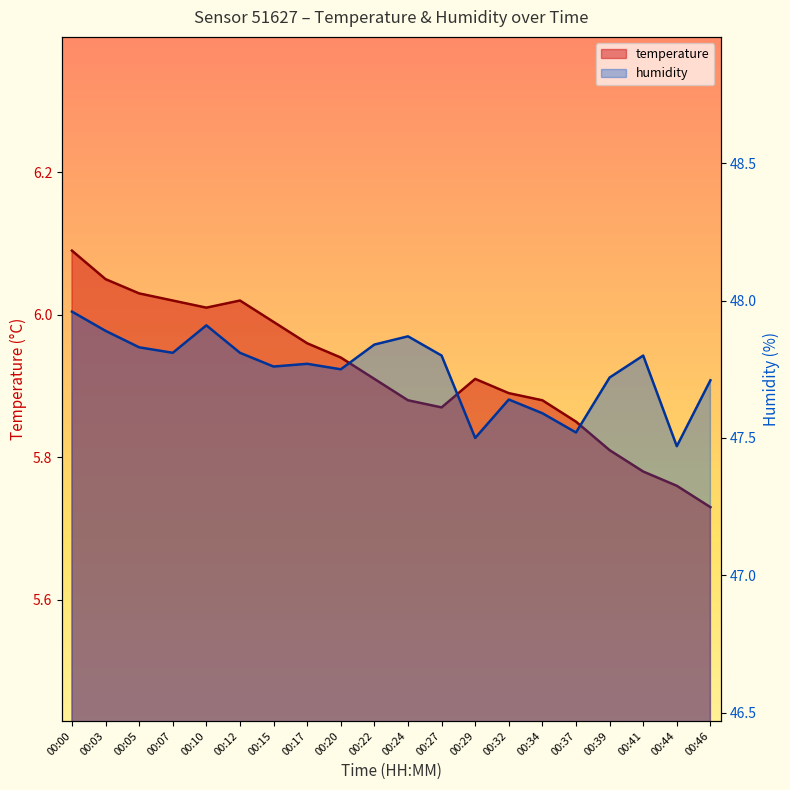

What are all the series names shown in the legend?

temperature, humidity